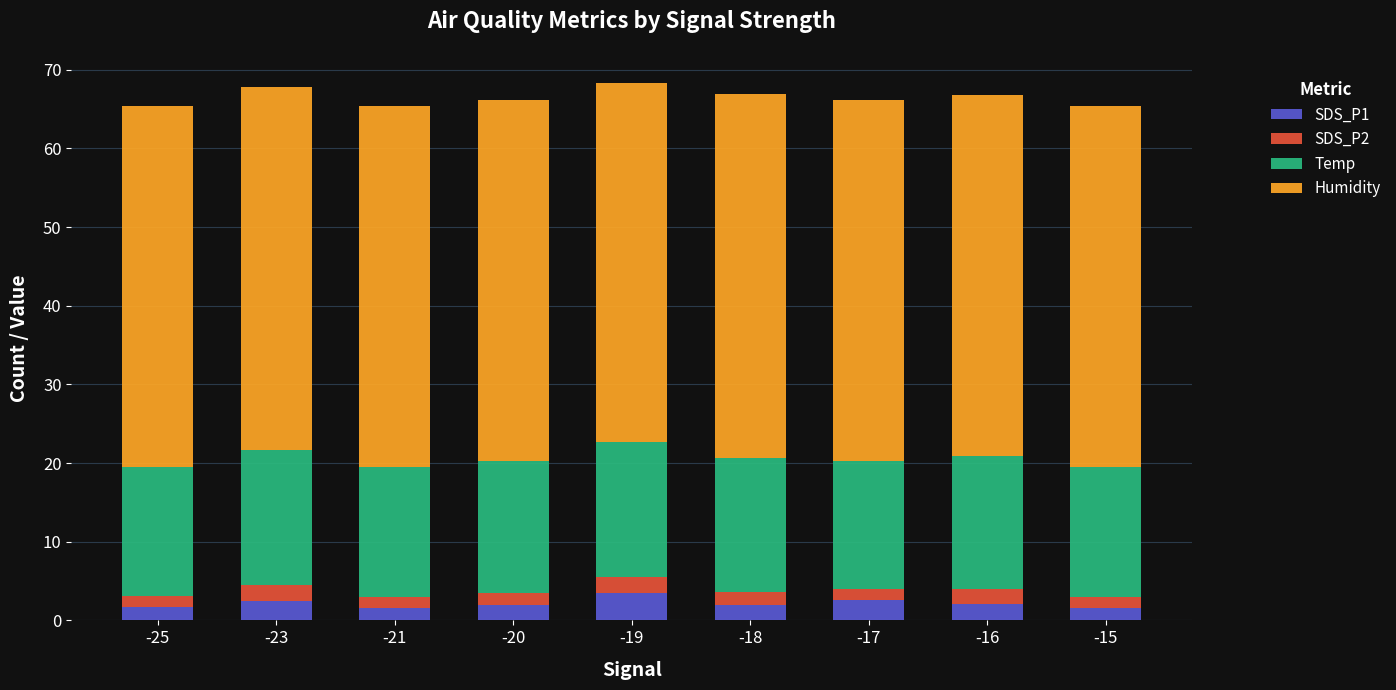

Count the number of categories in the chart.

9